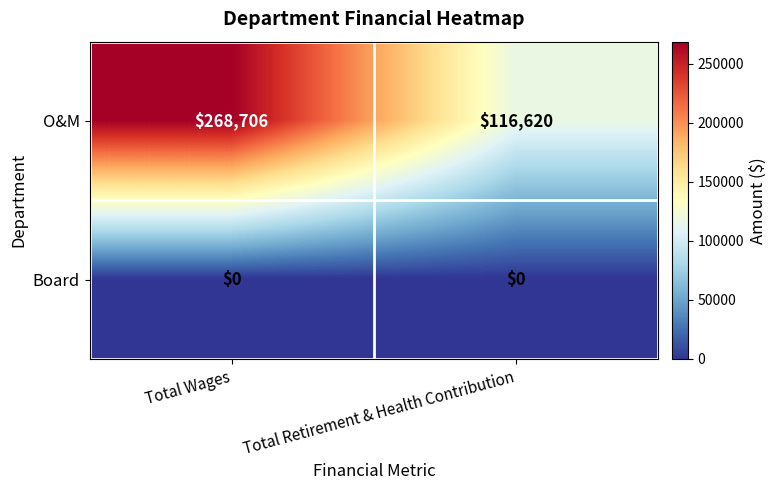

What is the approximate value of O&M at Total Retirement & Health Contribution, to the nearest 100?

116600